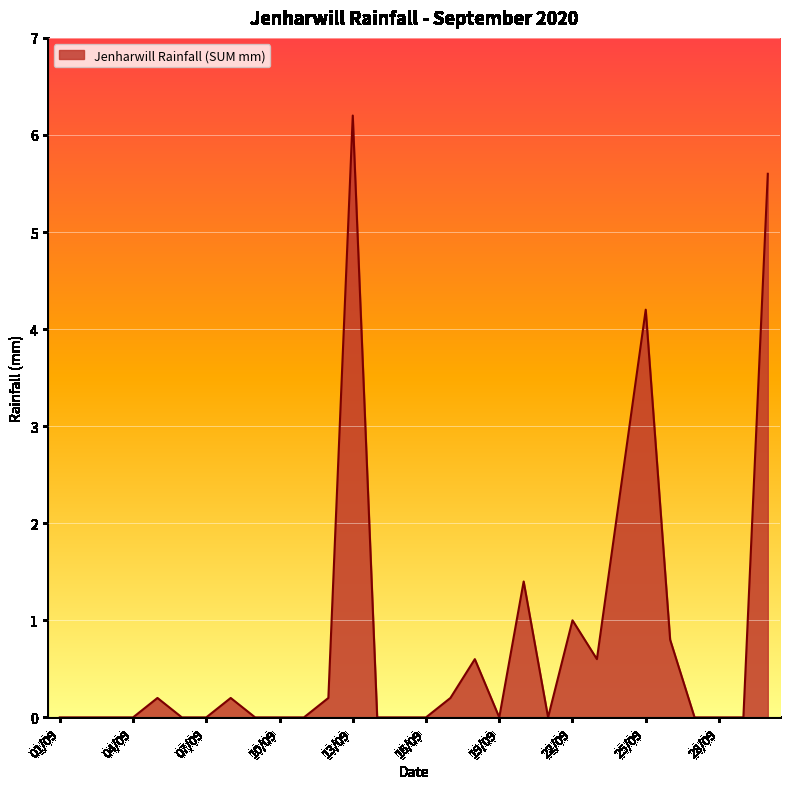

What is the greatest value displayed?

6.2